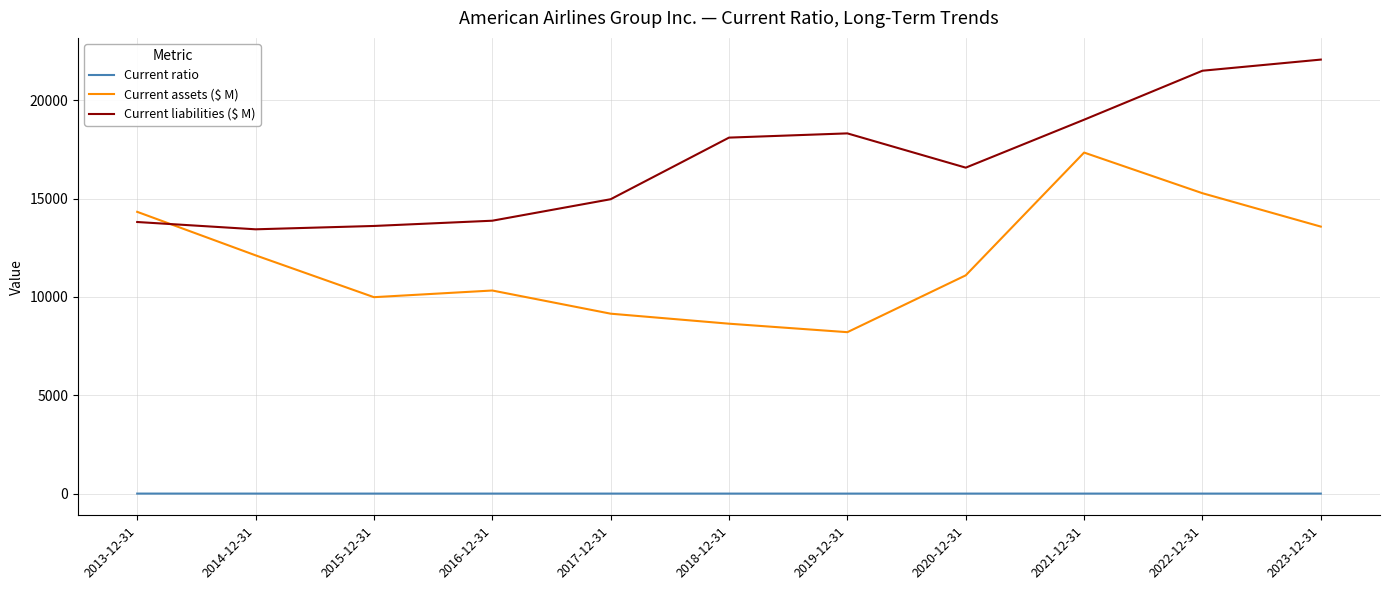

Where does the Current liabilities ($ M) series first go above 16569?

2018-12-31